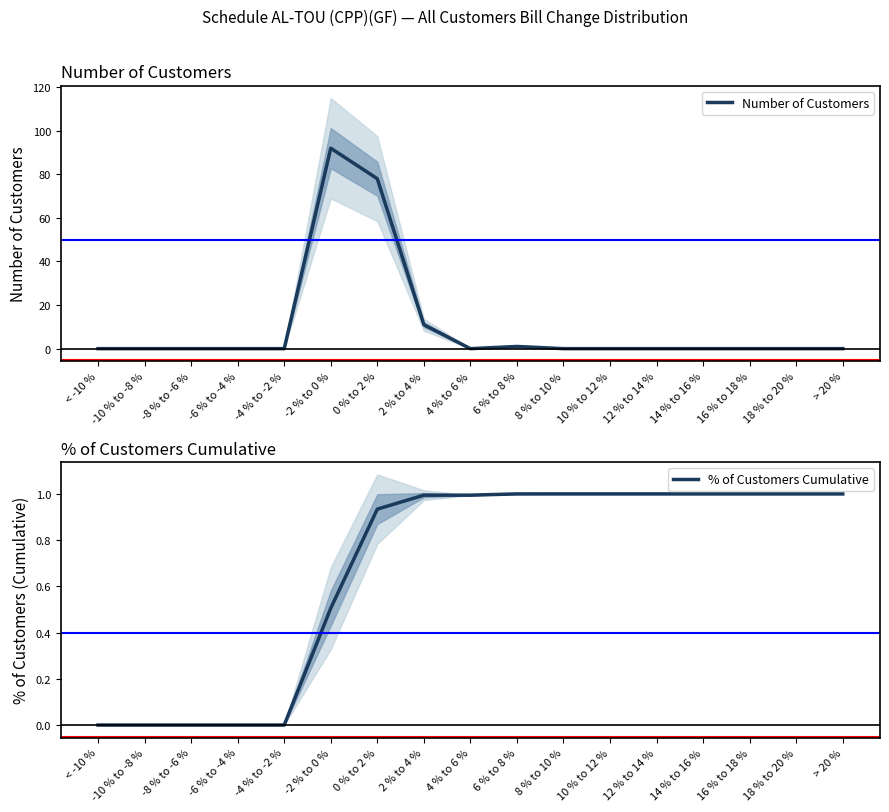

True or false: % of Customers Cumulative has more than 2 interior local peaks.

False